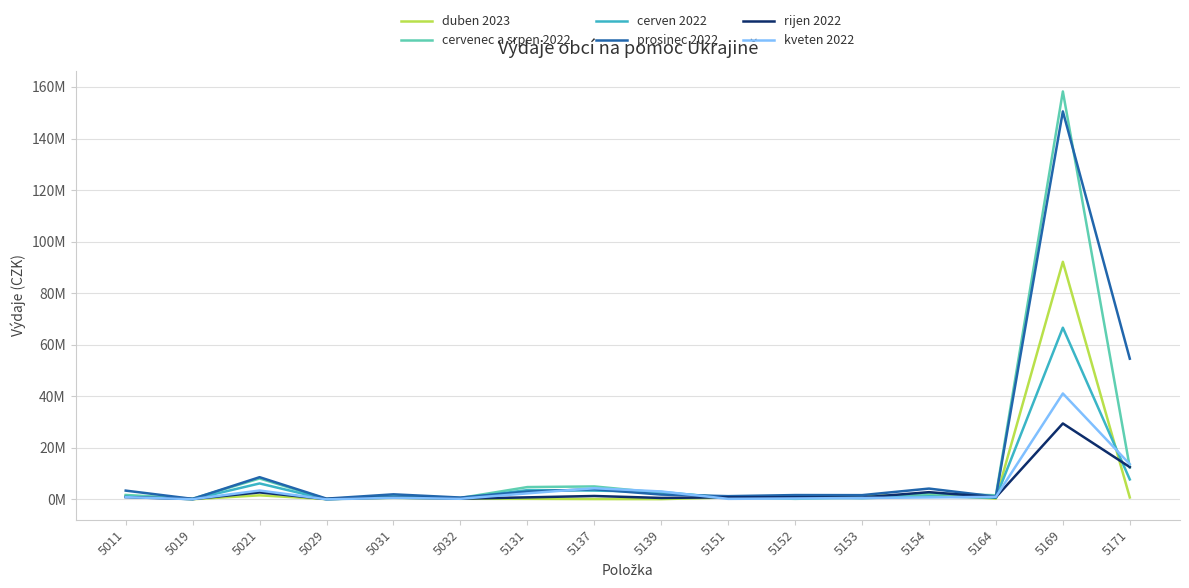

Reading left to right, what are all the values shown in this chart?

duben 2023: 1460530.4	54200.0	1555846.0	79588.0	600965.9	218980.0	192570.4	103346.4	74974.9	728051.8	460016.7	1209292.8	1936104.9	277873.0	92155015.9	724661.6
cervenec a srpen 2022: 1692492.0	256948.0	8093443.0	112150.0	1436879.6	528908.0	4759899.0	5009270.1	2510767.5	836199.0	189776.4	704200.4	2287744.5	1581237.4	158260962.5	12373866.3
cerven 2022: 1055254.1	53780.3	6167773.4	1050.0	1062637.6	387970.0	3581639.4	3396405.2	2867375.2	477697.7	830853.1	446113.1	1196207.9	598708.2	66596713.4	7726620.2
prosinec 2022: 3386025.6	177734.0	8596699.0	271961.0	1942687.4	696671.1	3019881.0	3909669.0	1841471.4	1231898.8	1658009.9	1627555.2	4172746.2	1075237.9	150518435.5	54566072.0
rijen 2022: 860710.0	101614.0	2690223.0	89918.0	680041.1	244326.0	768722.2	1298707.7	546253.4	785597.1	803907.3	722296.7	2779156.1	822333.8	29435151.4	12512747.3
kveten 2022: 852113.0	58697.9	3424140.0	5360.7	589412.6	217511.0	2317736.0	4320272.2	3056729.9	188823.7	342290.5	522986.9	742808.3	977833.9	41073972.8	13647649.6